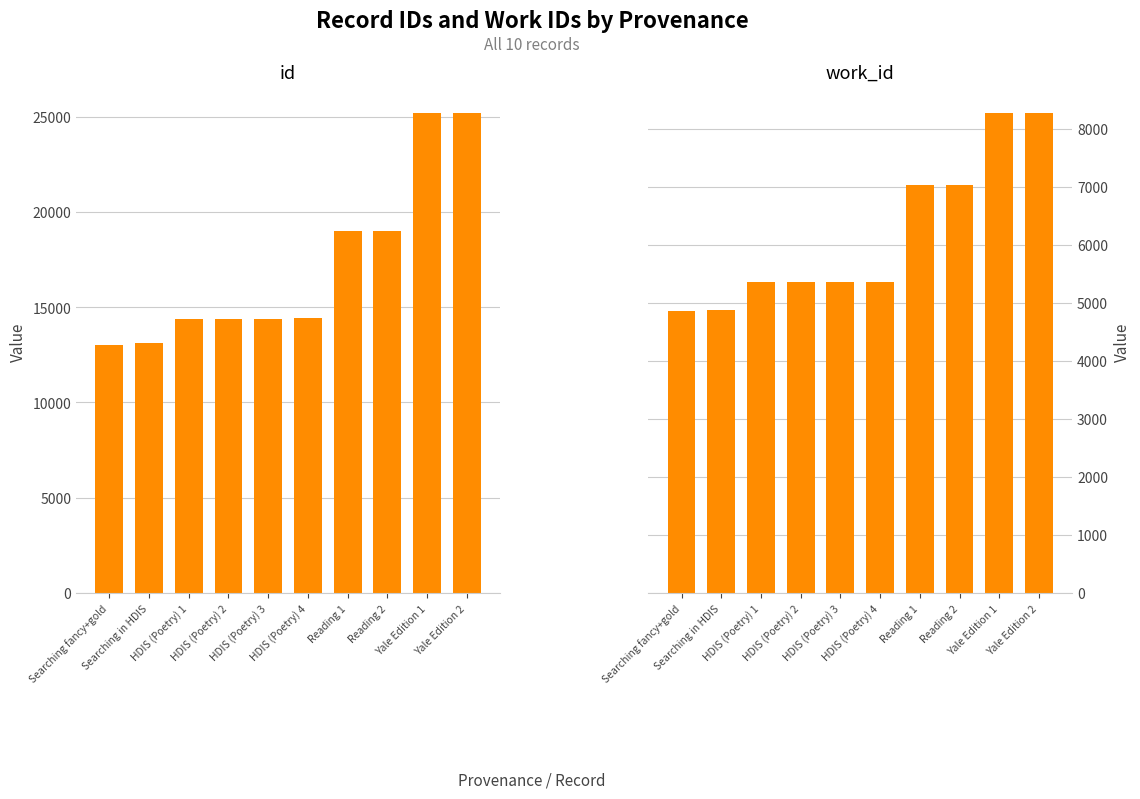

Which series changed the most between Searching in HDIS and Reading 2?

id